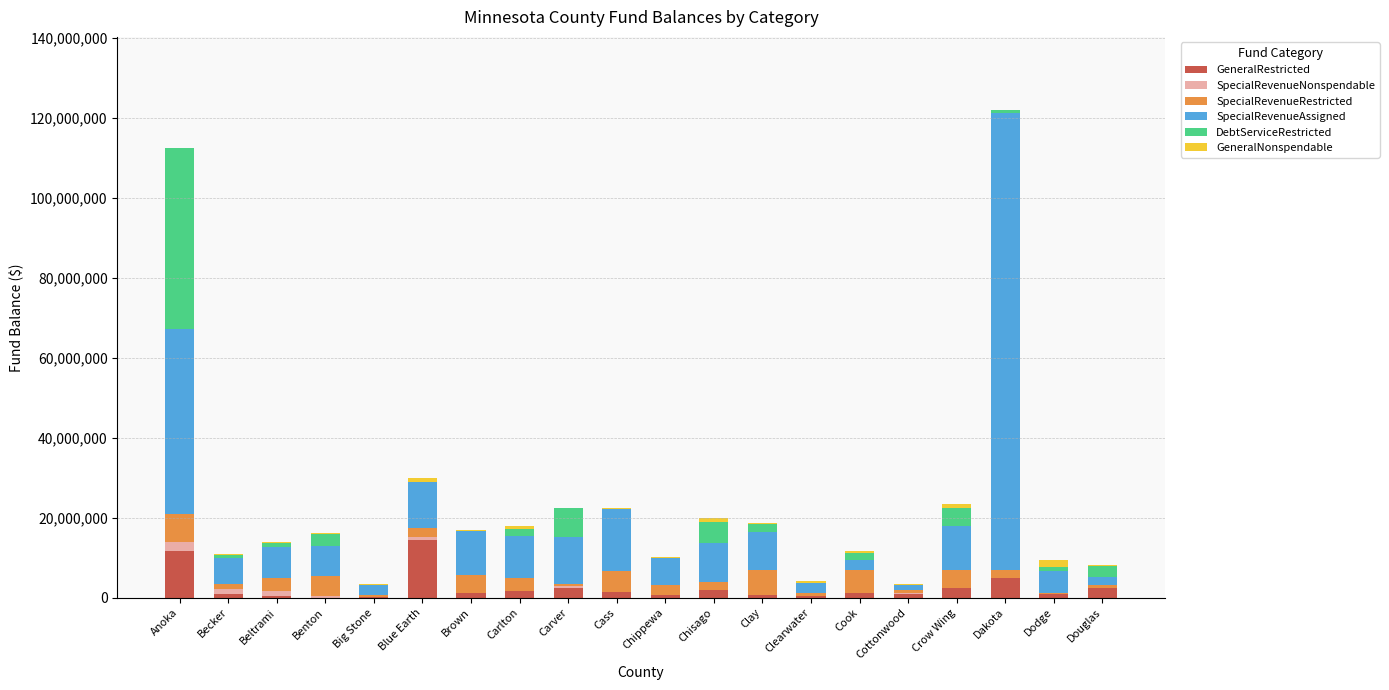

What is the maximum value for GeneralRestricted?

14405591